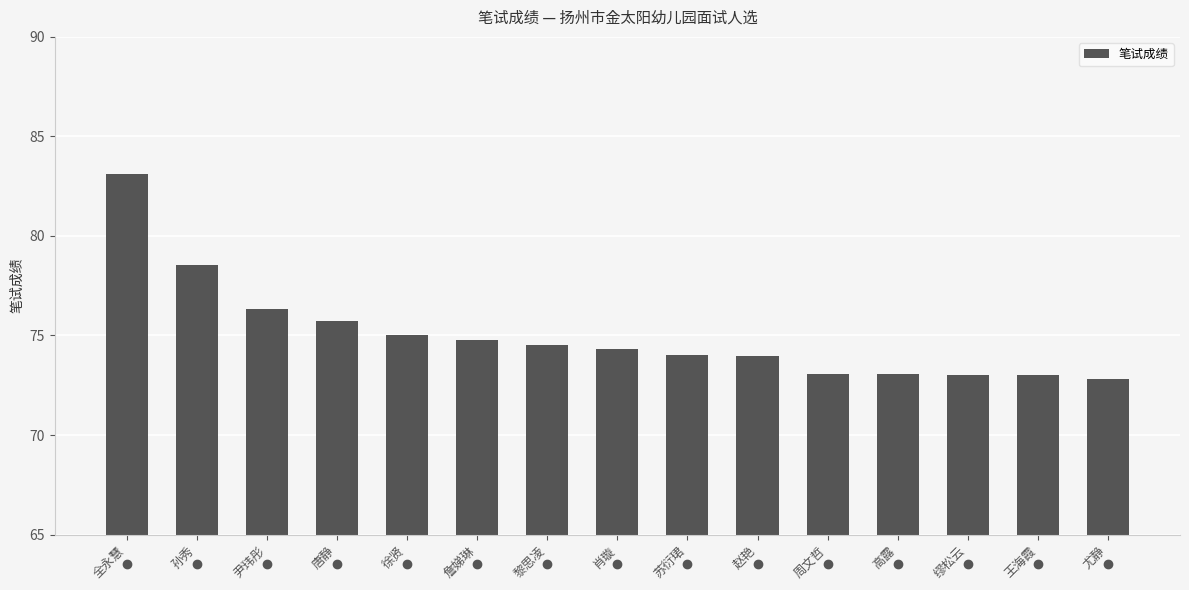

Approximately how many times larger is the value at 周文哲 compared to 尹玮彤?

1.0